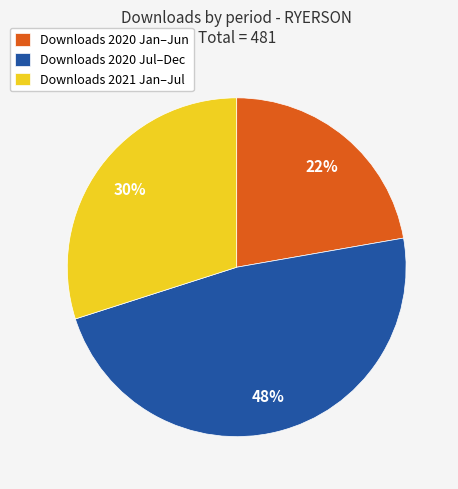

To the nearest percent, what percentage of the pie is Downloads 2020 Jul–Dec?

48%